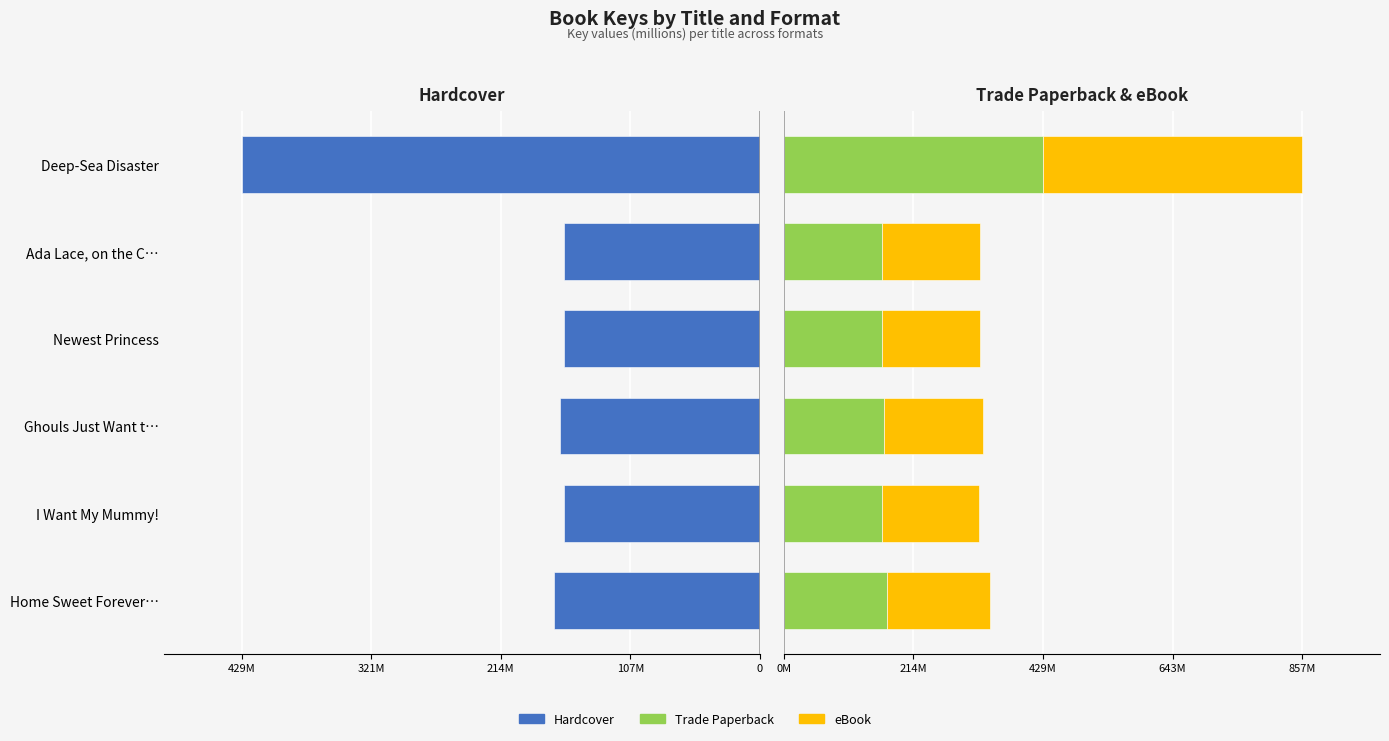

What is the difference between the highest and lowest values at Home Sweet Forever…?

340.1